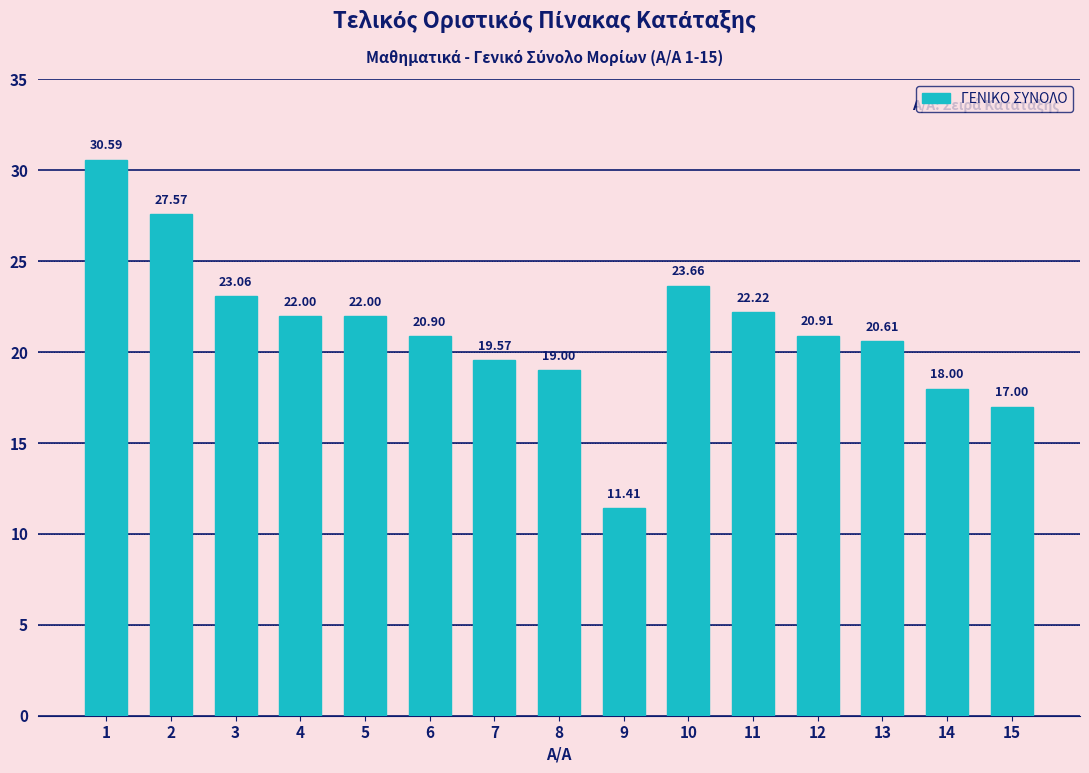

What is the average value?

21.2